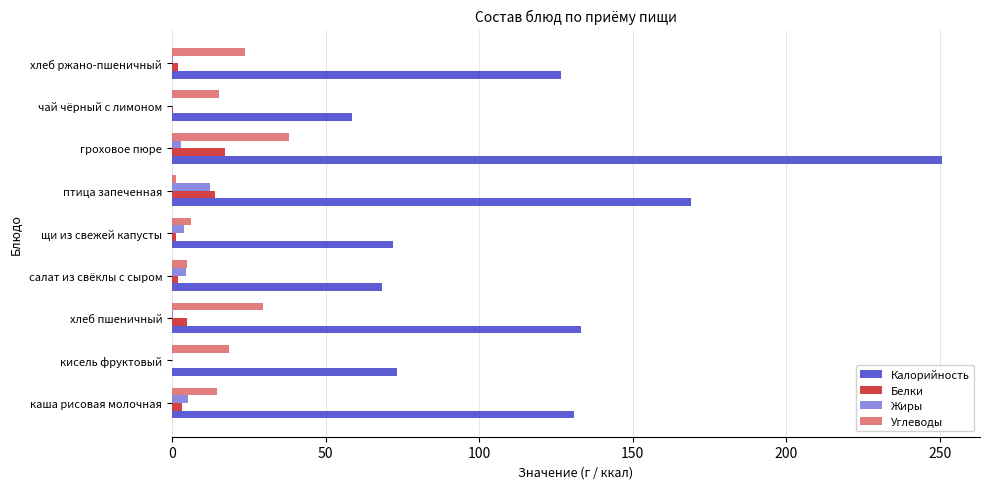

Where is Калорийность nearest to the value 154?

птица запеченная